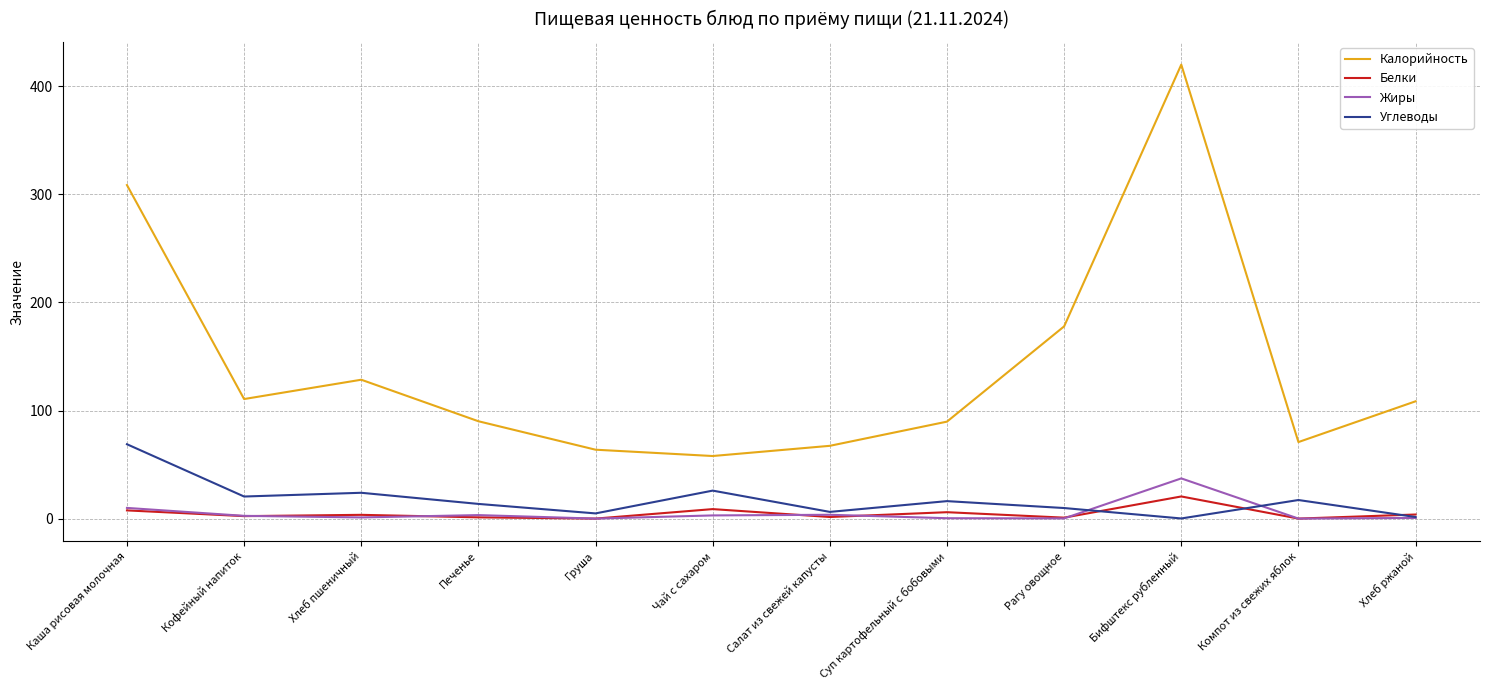

What is the minimum value for Жиры?

0.1